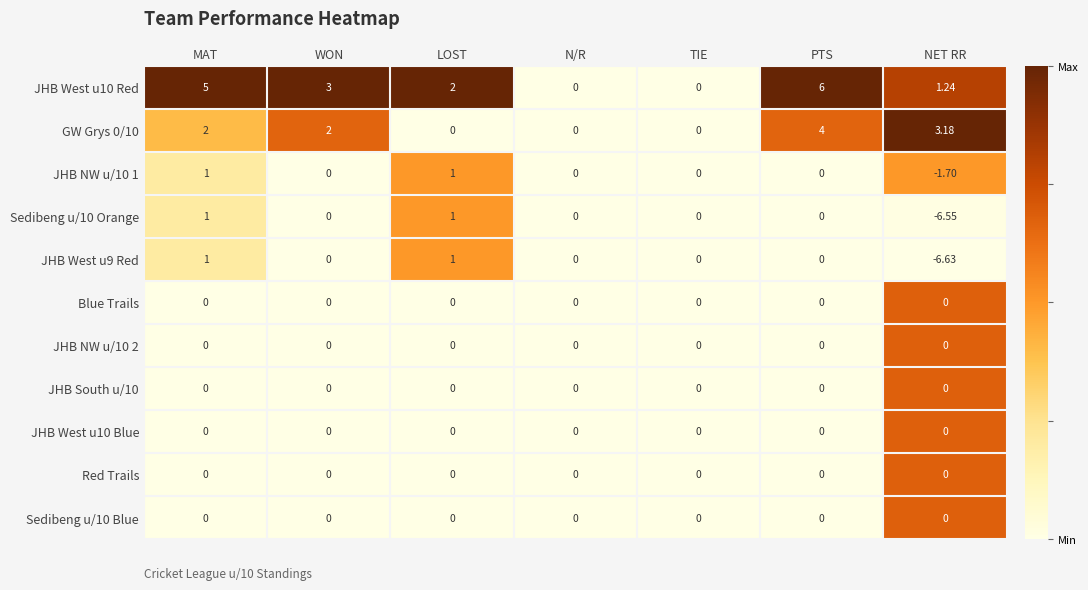

At which label does Sedibeng u/10 Orange first exceed 0?

MAT